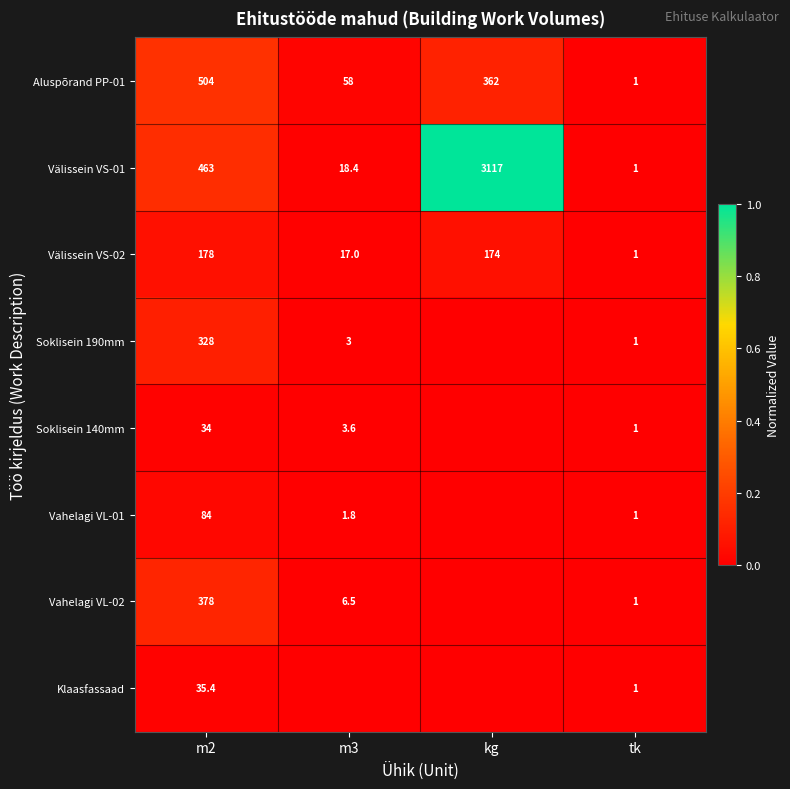

What is the total value across all series at tk?

8.0